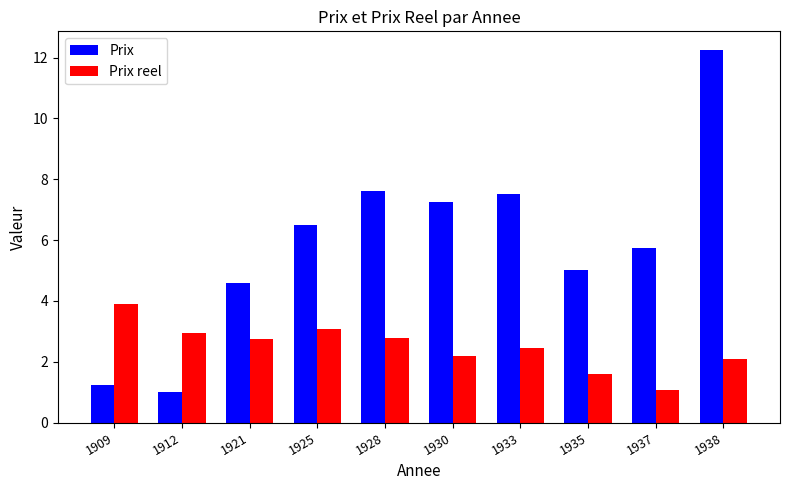

Are the bars horizontal?

No